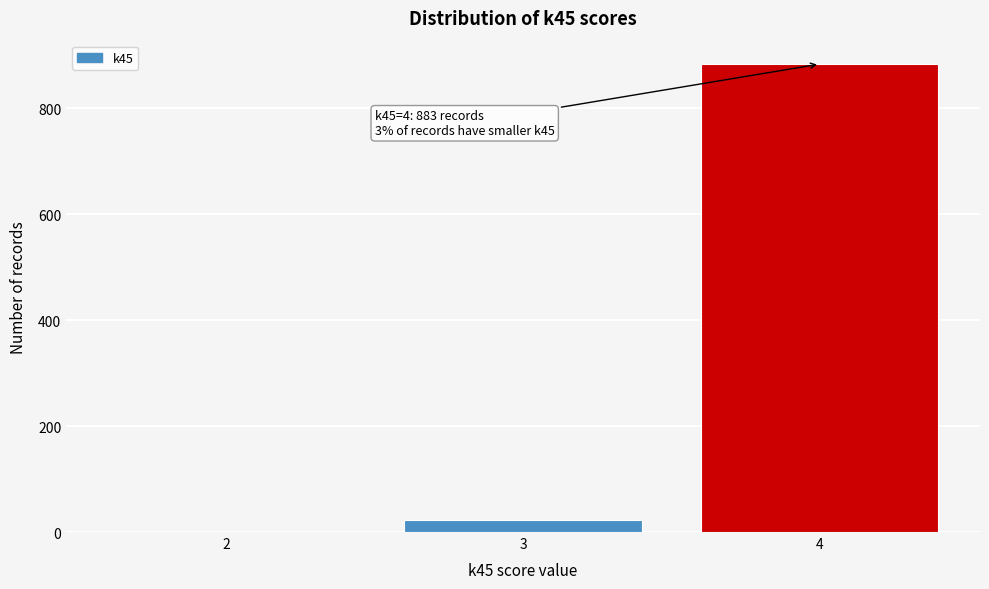

Reading right to left, extract all data points from this chart.

4=883	3=23	2=1